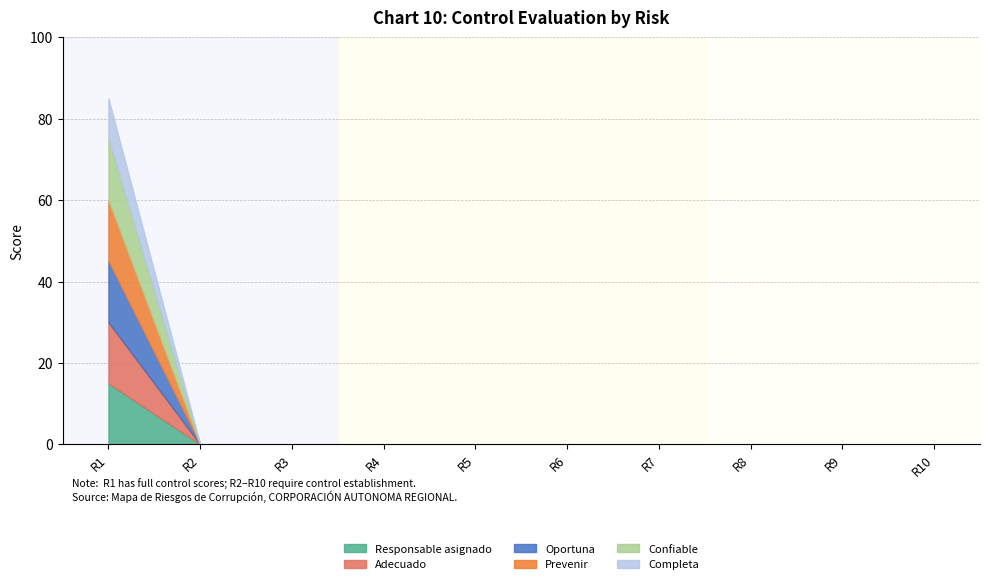

Rank the series by their maximum value, from highest to lowest.

Responsable asignado, Adecuado, Oportuna, Prevenir, Confiable, Completa